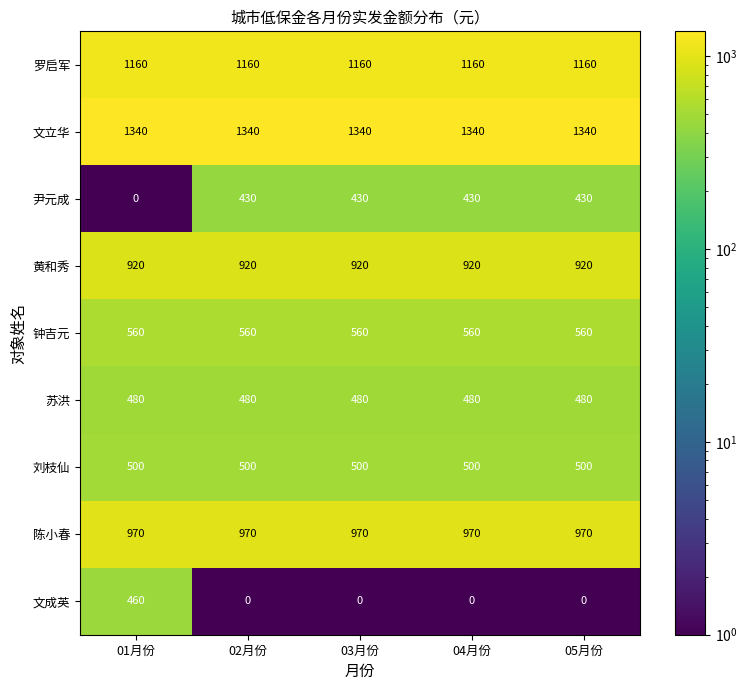

What value does the 刘枝仙 series have at 05月份?

500